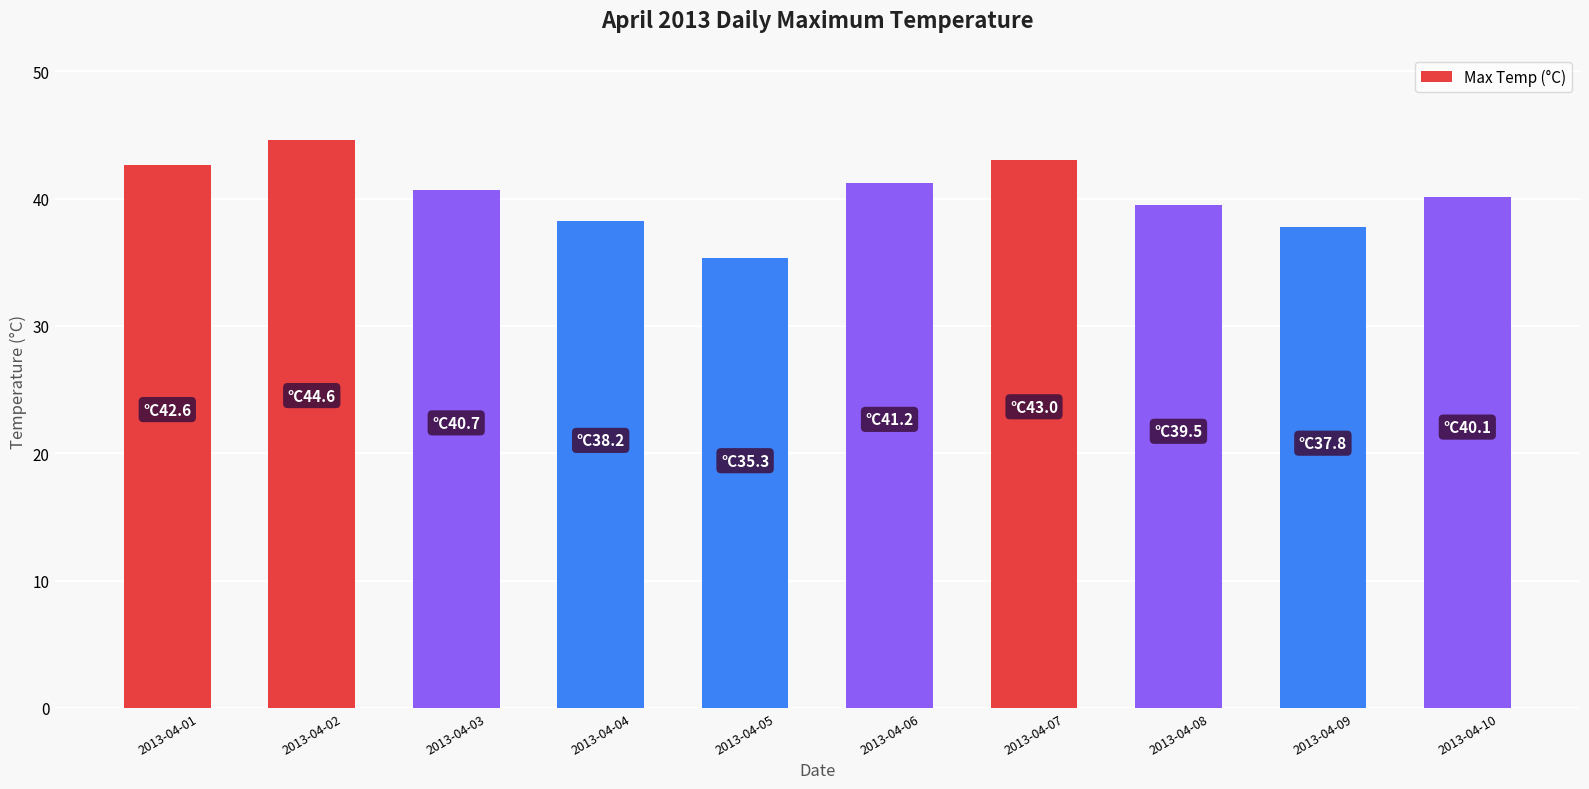

Approximately how many times larger is the value at 2013-04-10 compared to 2013-04-02?

0.9